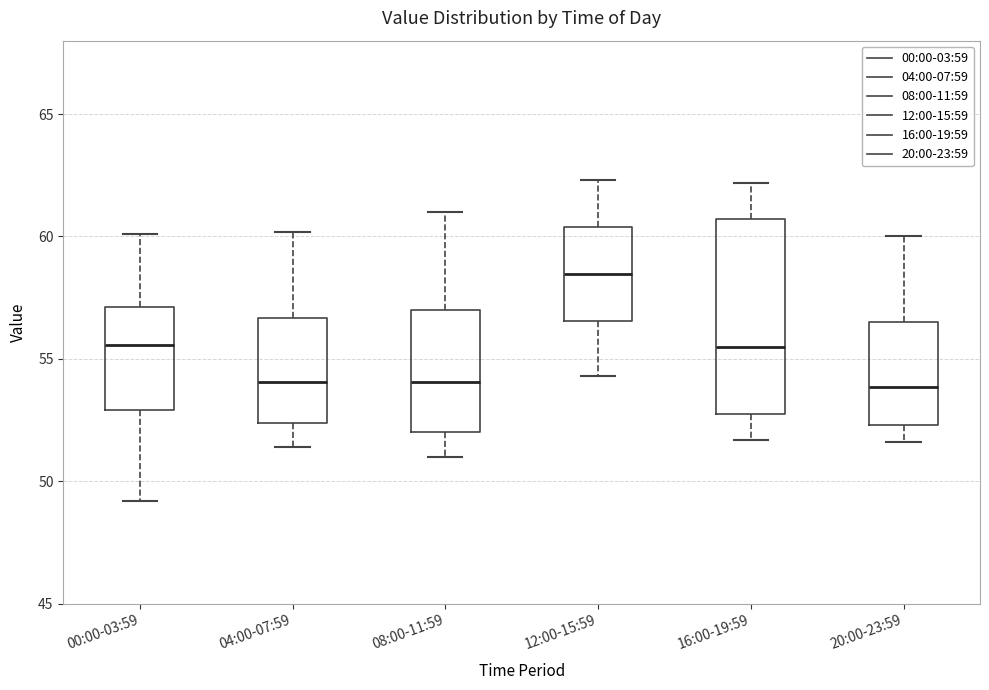

Reading left to right, transcribe this box plot: for each box, give where its median line is, the range the box spans, and where its two whiskers end, as read against the y-axis. The values are not printed on the chart, so give them approximately, as read against the axis.

00:00-03:59: median 55.5, box 53.0 to 57.0, whiskers 49.0 to 60.0
04:00-07:59: median 54.0, box 52.5 to 56.5, whiskers 51.5 to 60.0
08:00-11:59: median 54.0, box 52.0 to 57.0, whiskers 51.0 to 61.0
12:00-15:59: median 58.5, box 56.5 to 60.5, whiskers 54.5 to 62.5
16:00-19:59: median 55.5, box 53.0 to 60.5, whiskers 51.5 to 62.0
20:00-23:59: median 54.0, box 52.5 to 56.5, whiskers 51.5 to 60.0